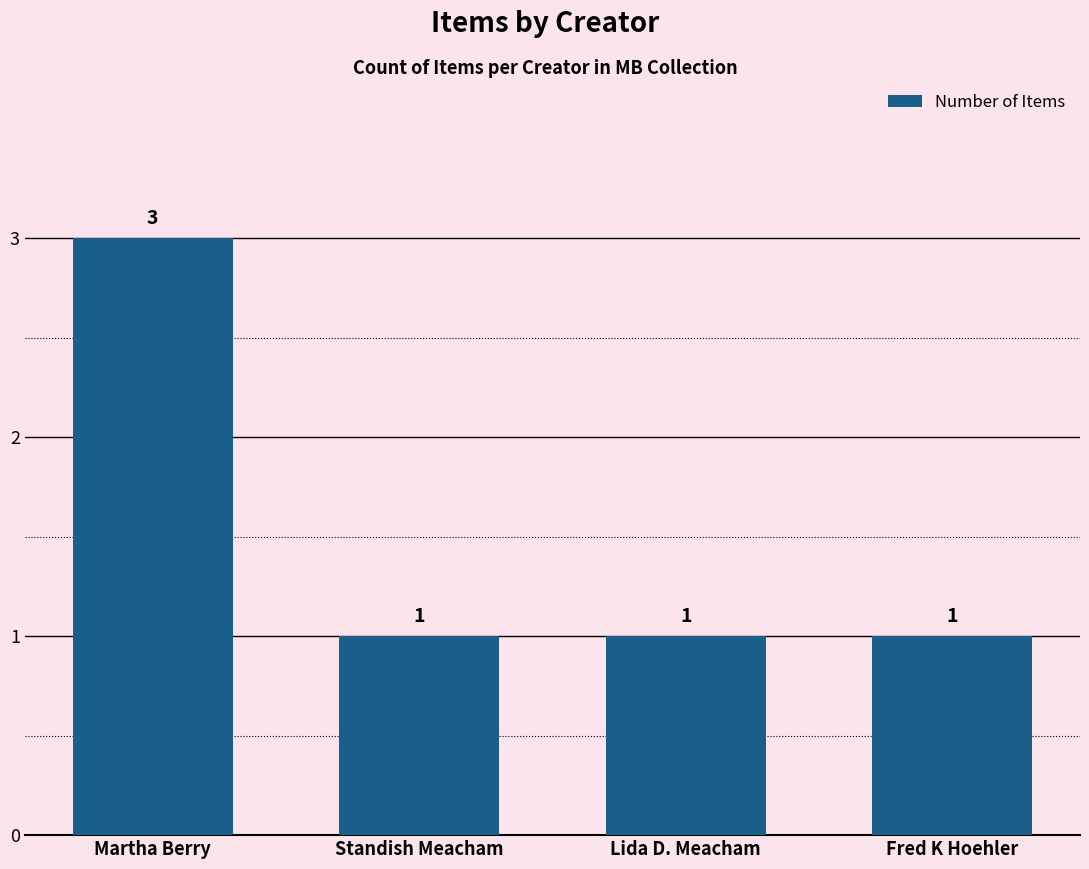

Approximately how many times larger is the value at Standish Meacham compared to Lida D. Meacham?

1.0